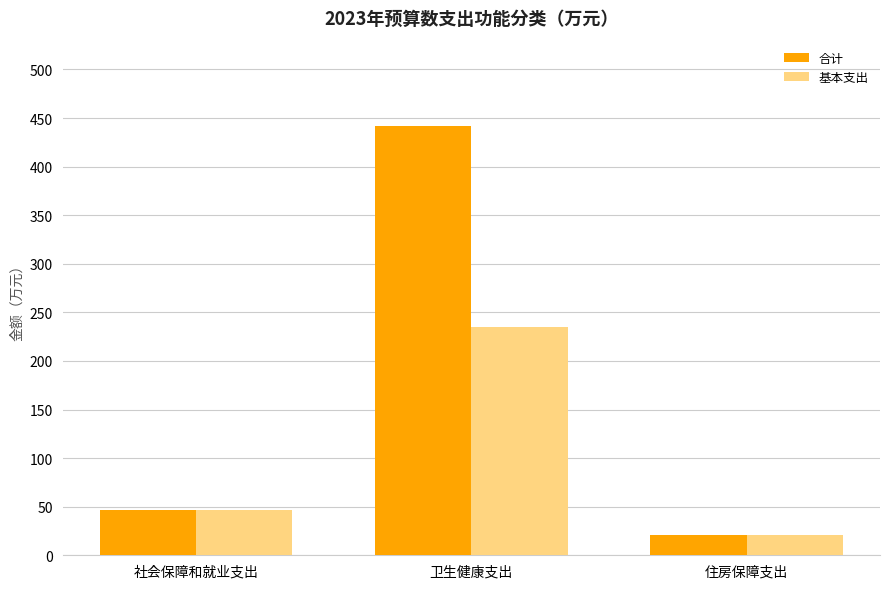

List the labels in order of 基本支出 value, smallest first.

住房保障支出, 社会保障和就业支出, 卫生健康支出